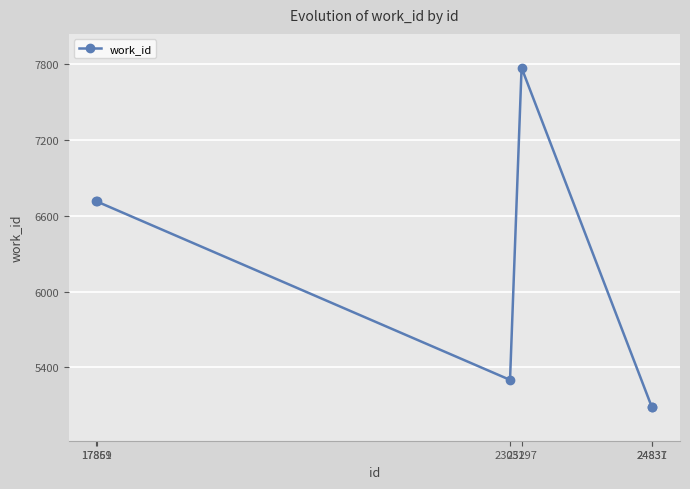

What is the greatest value displayed?

7771